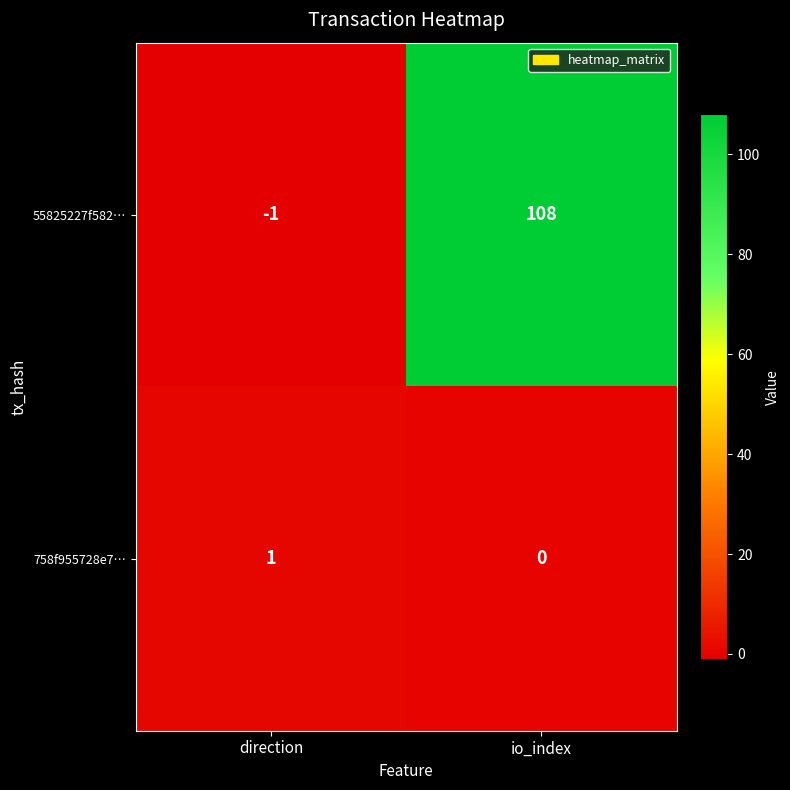

Where is 758f955728e7… nearest to the value 0?

io_index